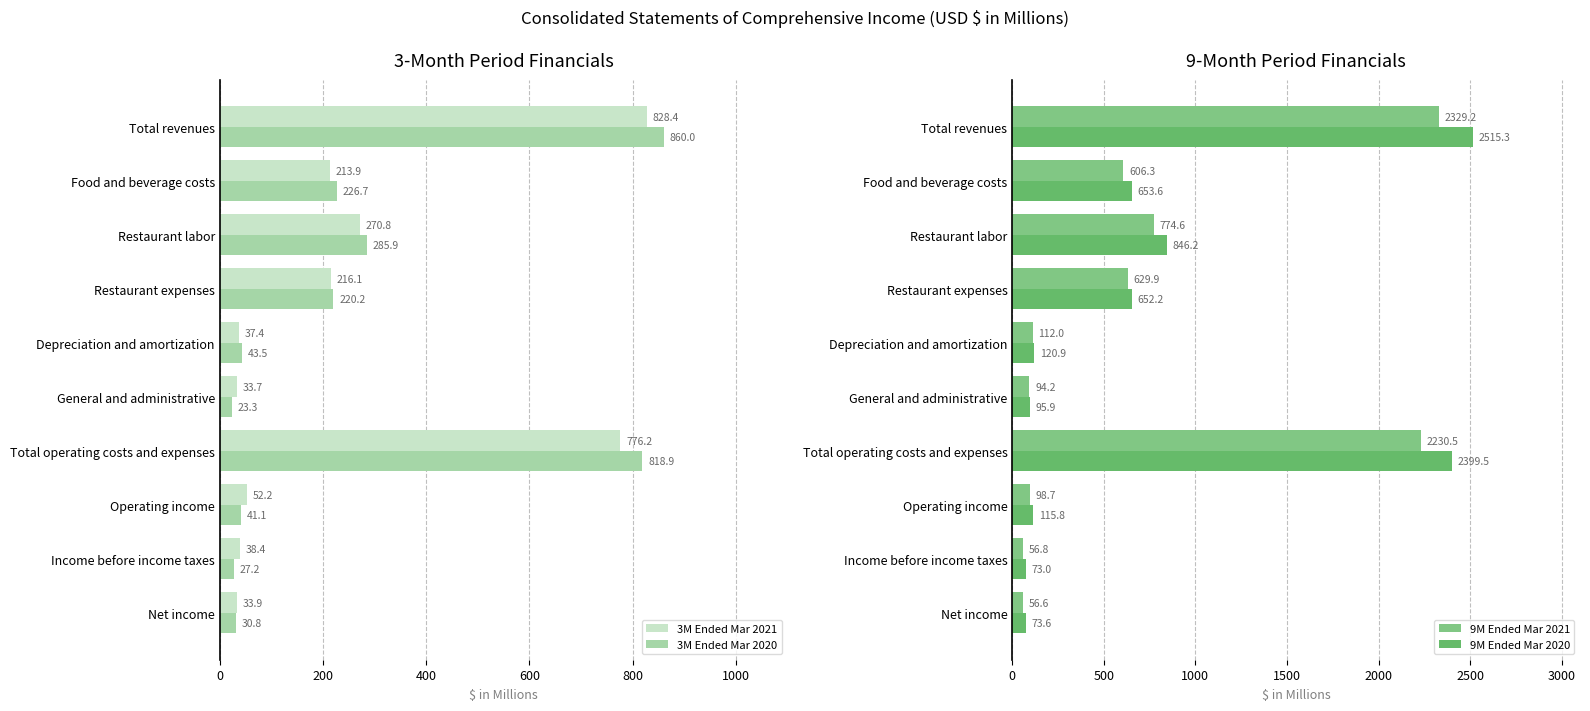

Reading right to left, transcribe all the data shown in this chart.

3M Ended Mar 2021: 33.9	38.4	52.2	776.2	33.7	37.4	216.1	270.8	213.9	828.4
3M Ended Mar 2020: 30.8	27.2	41.1	818.9	23.3	43.5	220.2	285.9	226.7	860.0
9M Ended Mar 2021: 56.6	56.8	98.7	2230.5	94.2	112.0	629.9	774.6	606.3	2329.2
9M Ended Mar 2020: 73.6	73.0	115.8	2399.5	95.9	120.9	652.2	846.2	653.6	2515.3